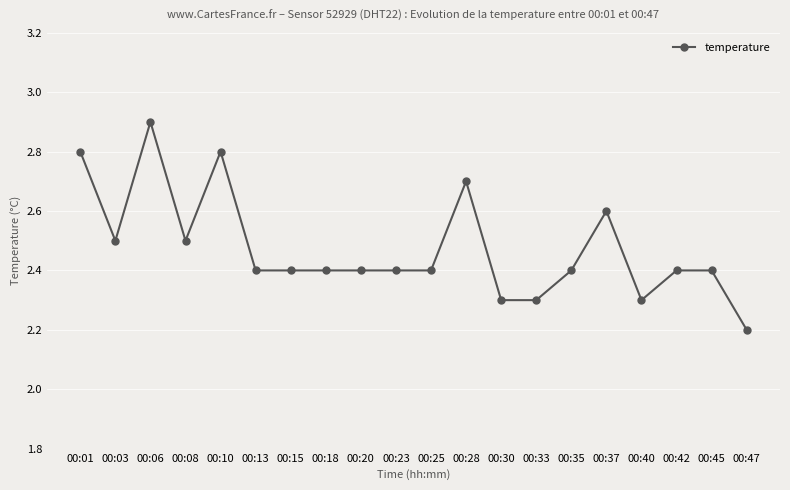

Which label corresponds to the smallest value in the chart?

00:47